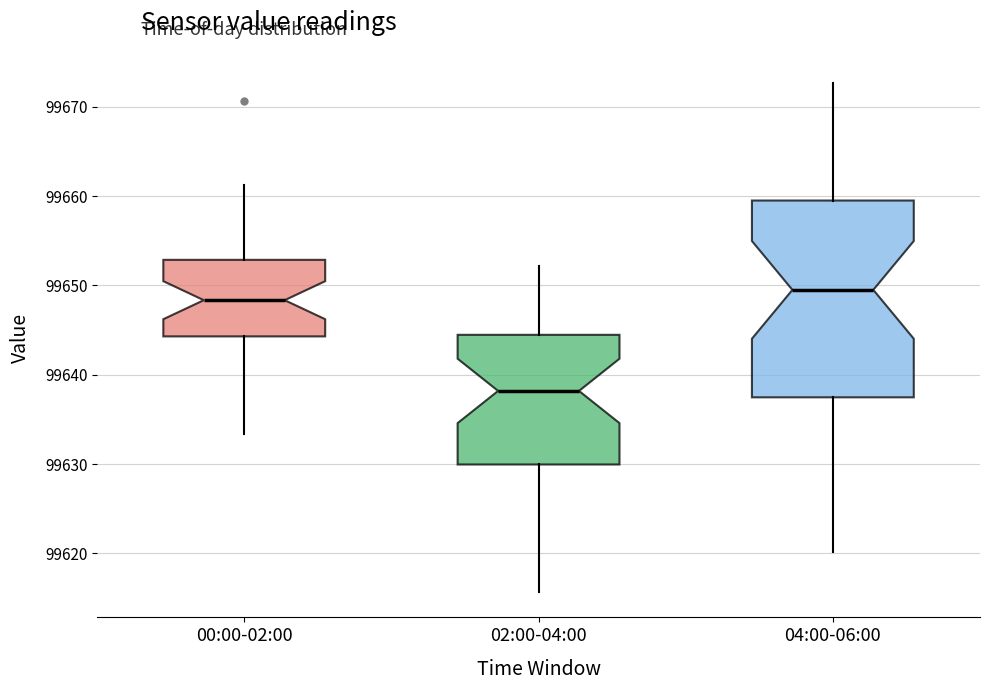

Where does the median line of the box for 02:00-04:00 sit on the y-axis? The values are not printed on the chart, so give them approximately, as read against the axis.

99638